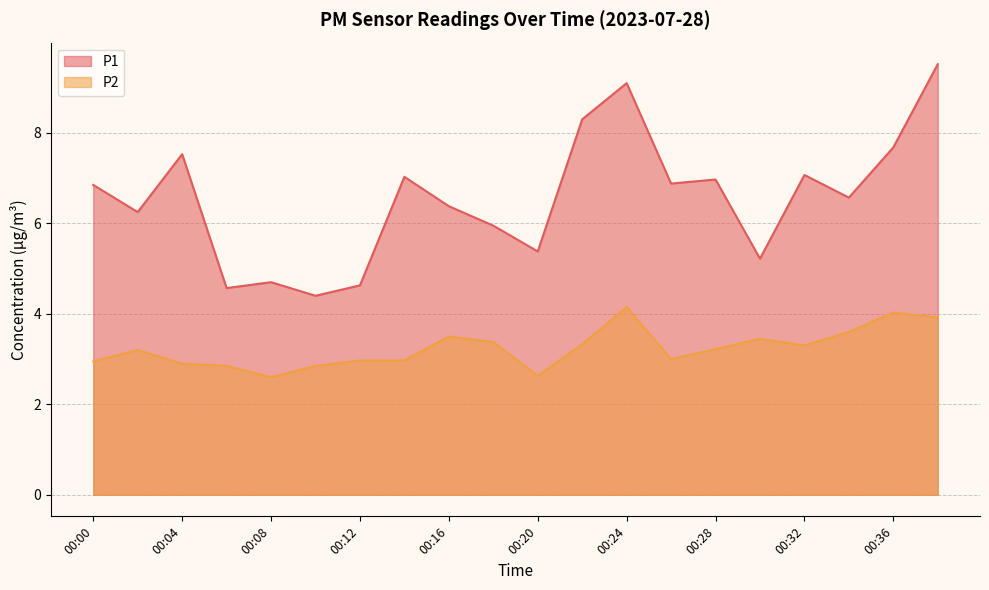

Where is the first local minimum for P2?

00:08